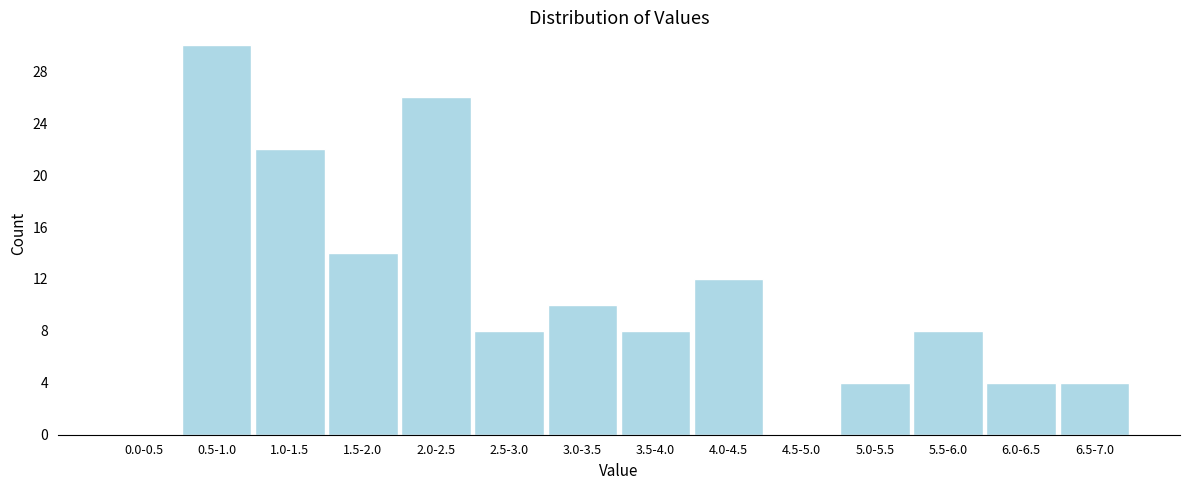

Reading left to right, list all the values displayed in this chart.

0.0-0.5=0	0.5-1.0=30	1.0-1.5=22	1.5-2.0=14	2.0-2.5=26	2.5-3.0=8	3.0-3.5=10	3.5-4.0=8	4.0-4.5=12	4.5-5.0=0	5.0-5.5=4	5.5-6.0=8	6.0-6.5=4	6.5-7.0=4